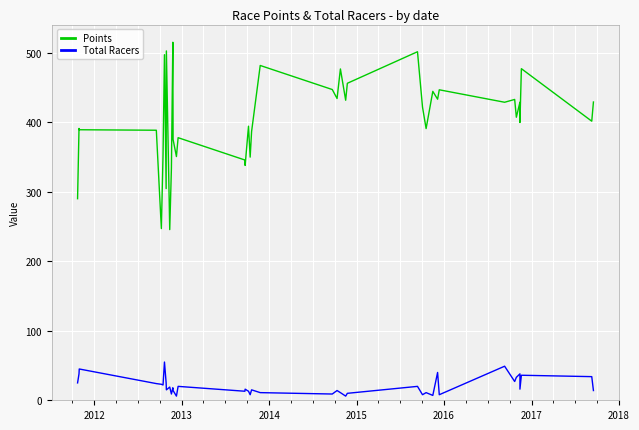

How many values in the Total Racers series exceed 16?

19